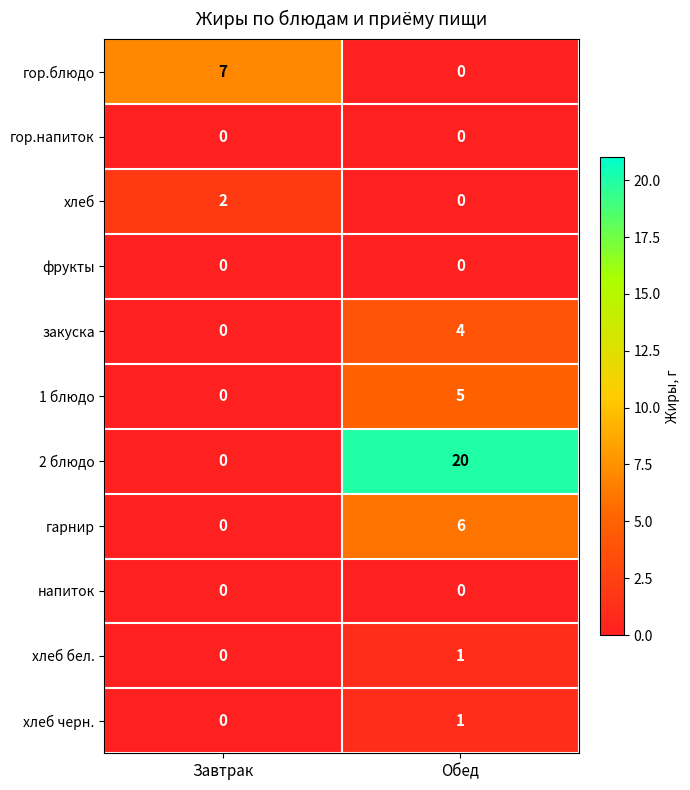

Reading left to right, list all the values displayed in this chart.

гор.блюдо: 7	0
гор.напиток: 0	0
хлеб: 2	0
фрукты: 0	0
закуска: 0	4
1 блюдо: 0	5
2 блюдо: 0	20
гарнир: 0	6
напиток: 0	0
хлеб бел.: 0	1
хлеб черн.: 0	1